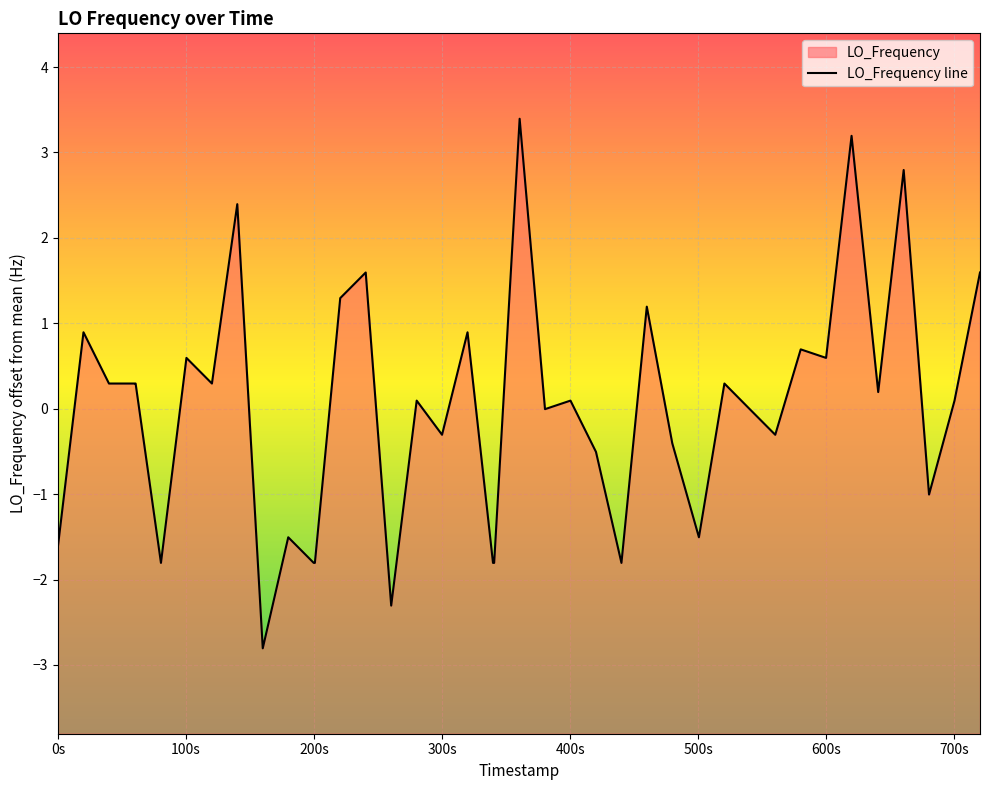

Reading right to left, extract all data points from this chart.

1.6	0.1	-1.0	2.8	0.2	3.2	0.6	0.7	-0.3	-0.0	0.3	-1.5	-0.4	1.2	-1.8	-0.5	0.1	-0.0	3.4	-1.8	-1.8	0.9	-0.3	0.1	-2.3	1.6	1.3	-1.8	-1.8	-1.5	-2.8	2.4	0.3	0.6	-1.8	0.3	0.3	0.3	0.9	-1.6